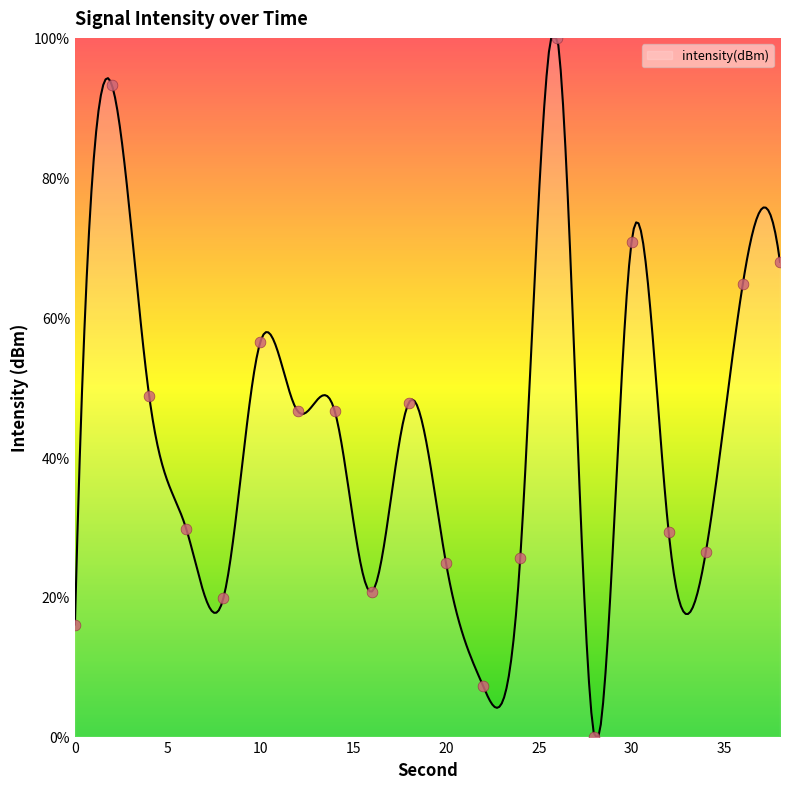

What is the change in value from 16 to 30?

+50.0